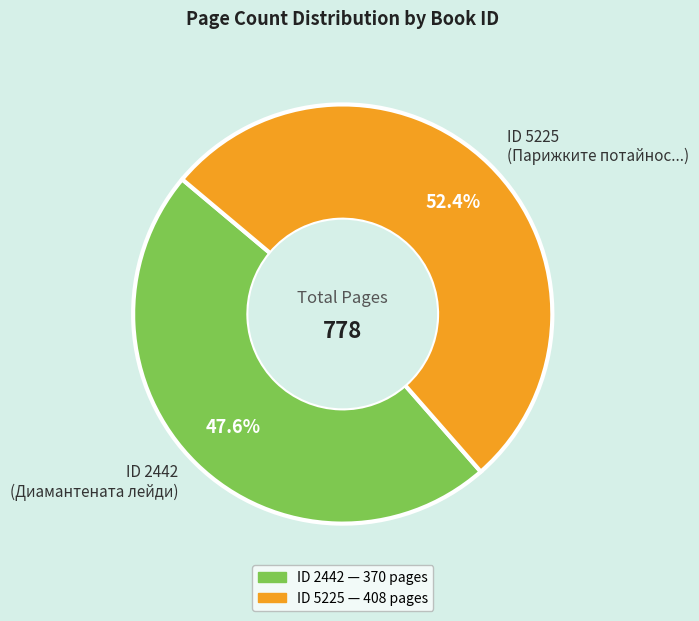

Does any single category account for the majority?

Yes